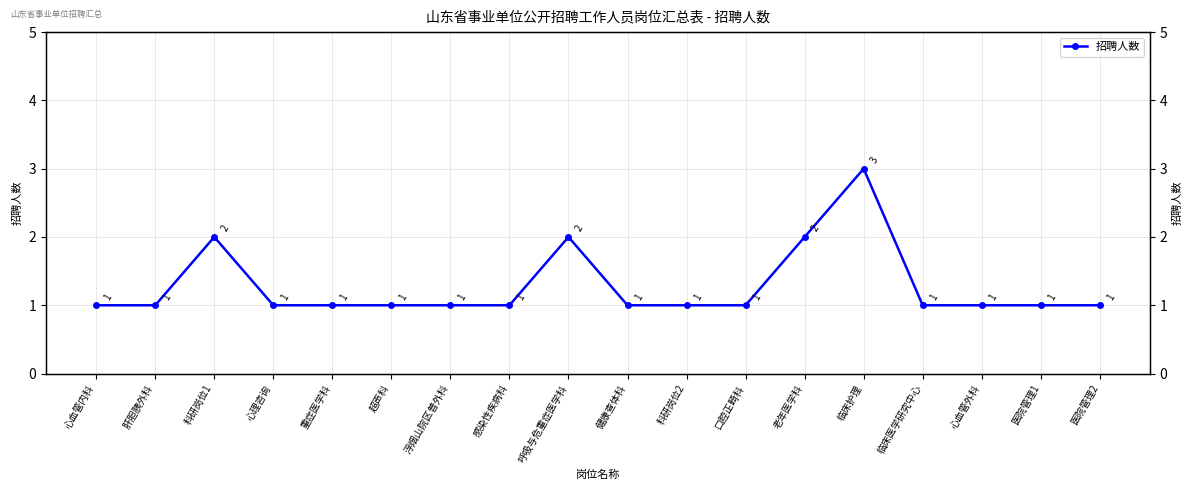

What is the sum of all values?

23